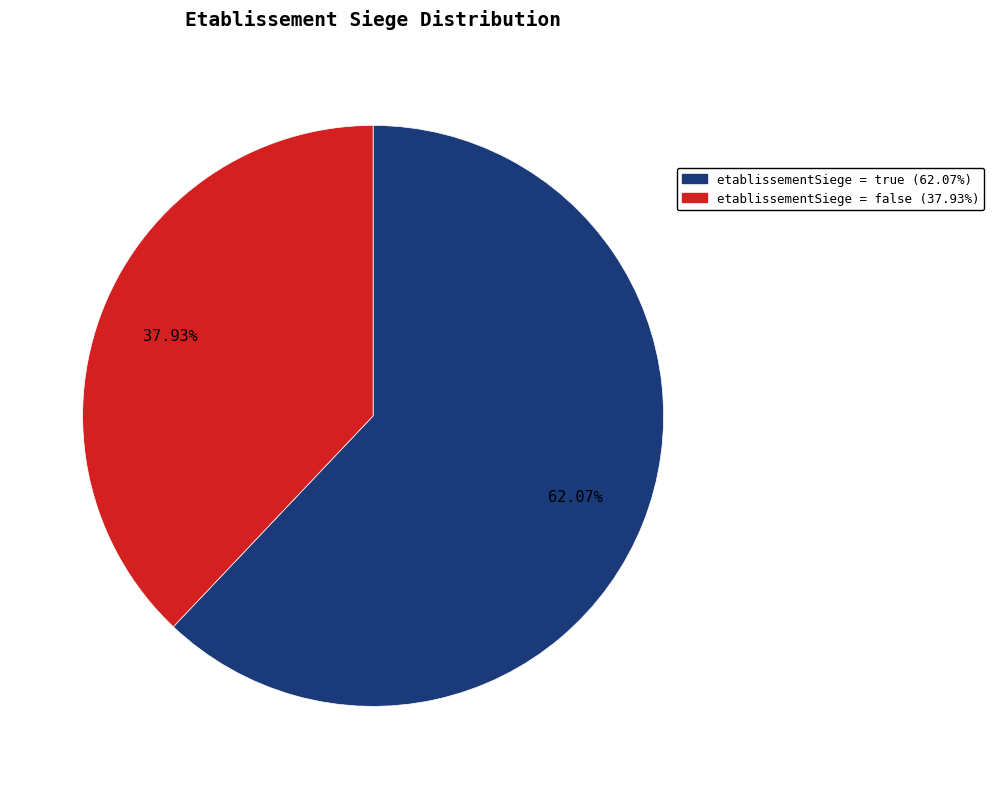

Does any single category account for the majority?

Yes